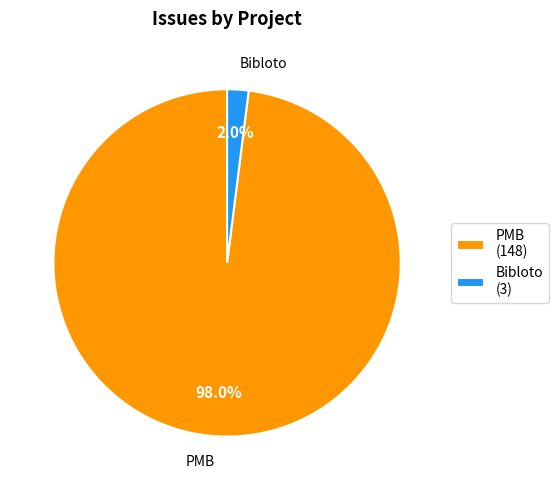

Count the number of slices in the pie.

2